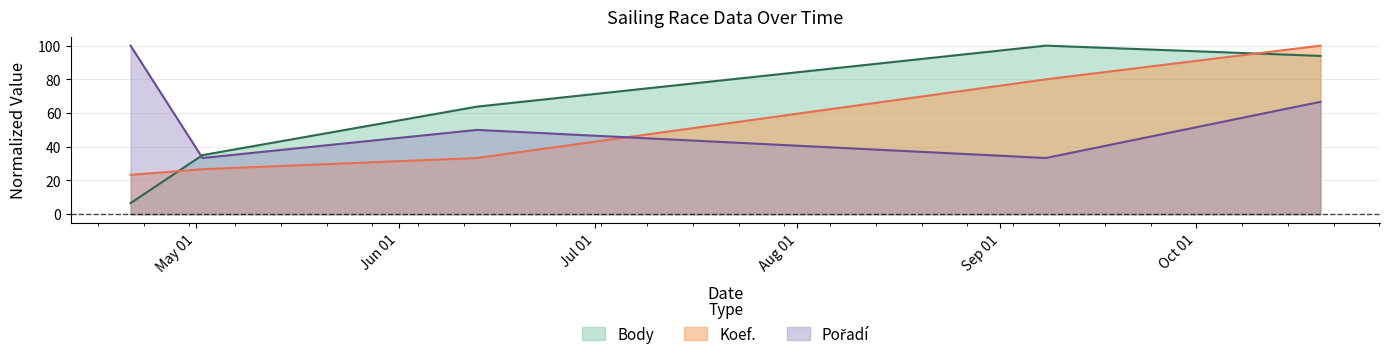

At which label is Koef. closest to 61?

2018-09-08